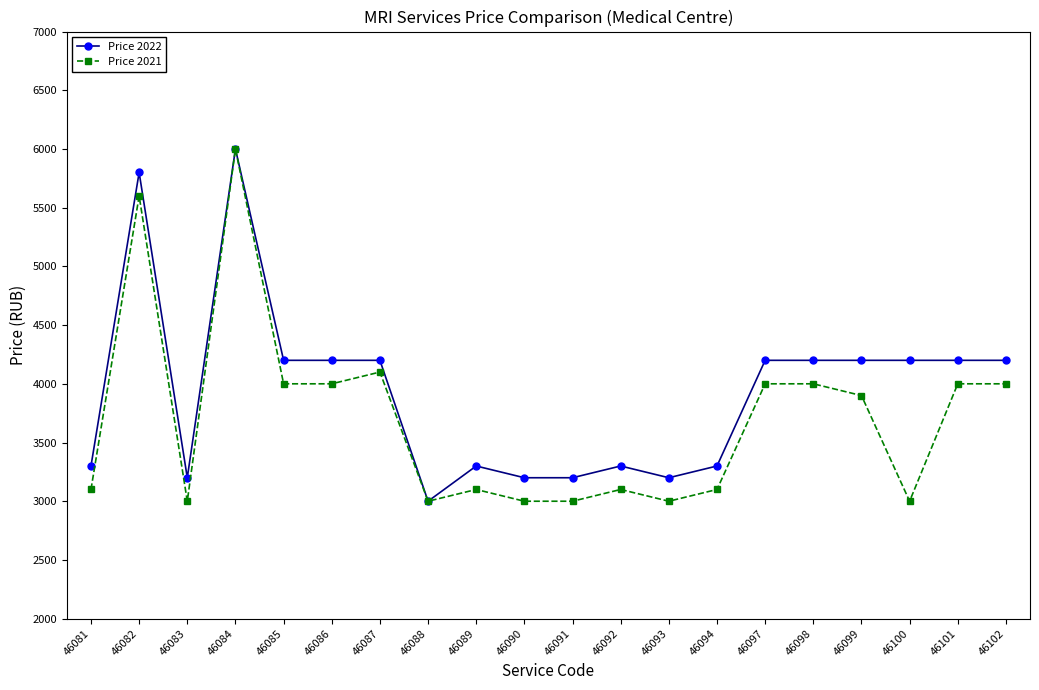

Which category has the highest value in the Price 2021 series?

46084